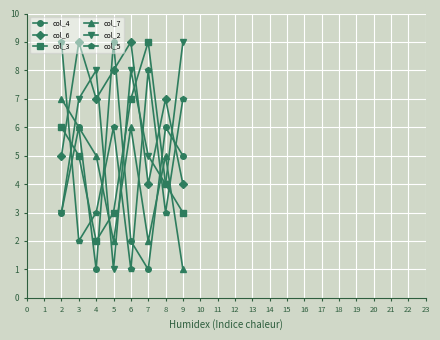

What is the total value across all series at 2?

33